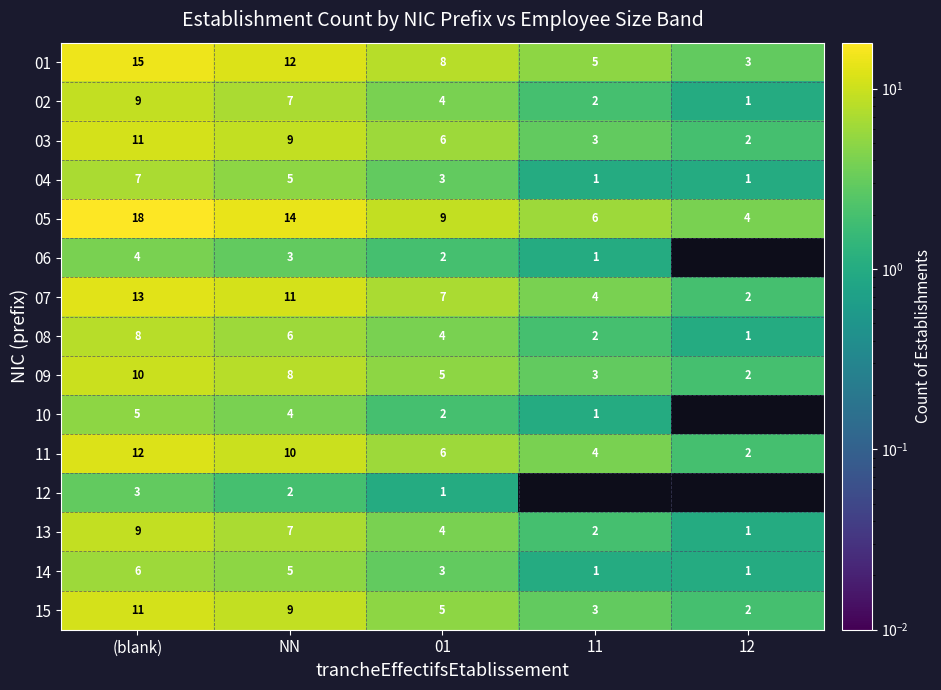

What is the difference between the 13 values at NN and 11?

5